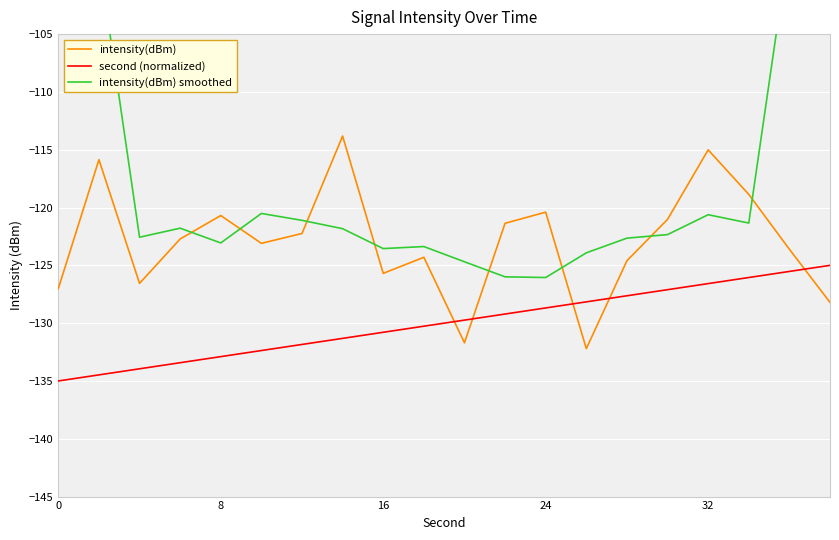

What is the difference between the maximum and minimum values in the intensity(dBm) smoothed series?

52.2